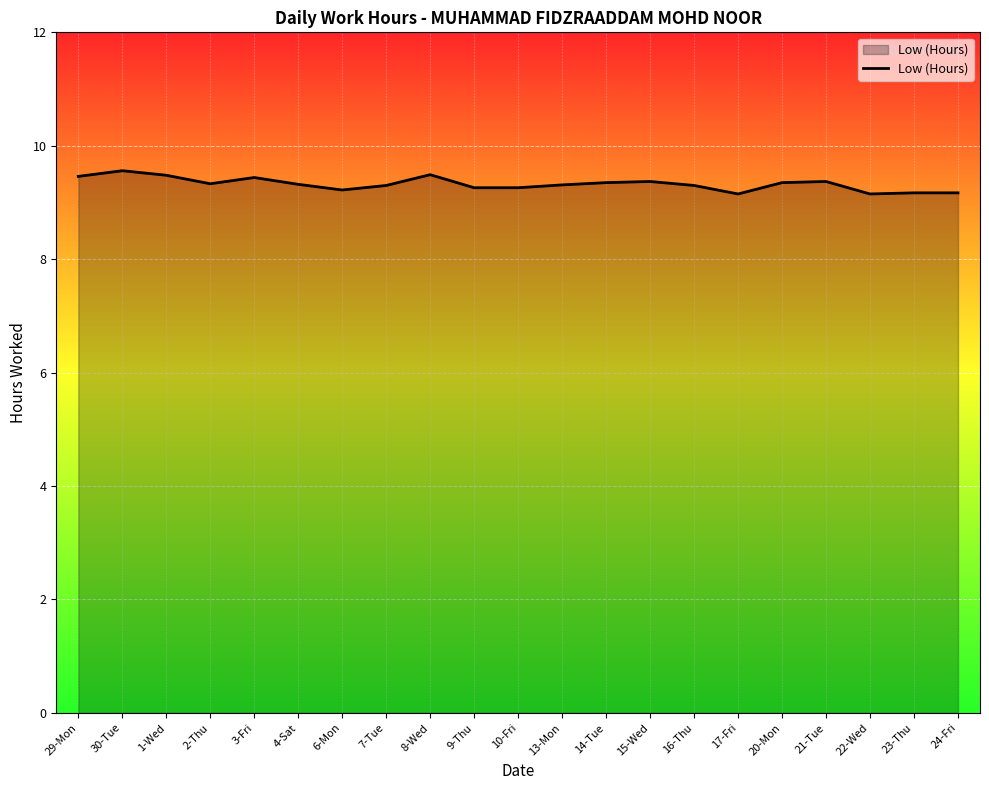

True or false: there are more than 2 points higher than both neighbors.

True